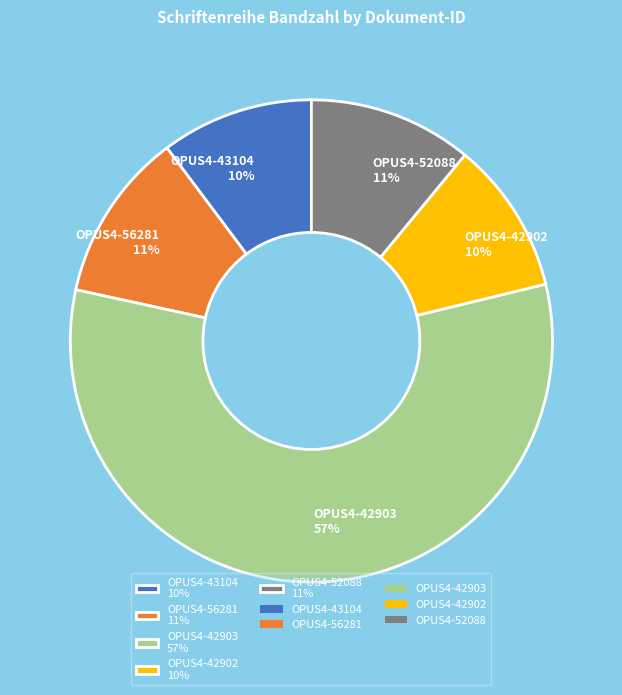

How many slices are in this pie chart?

5